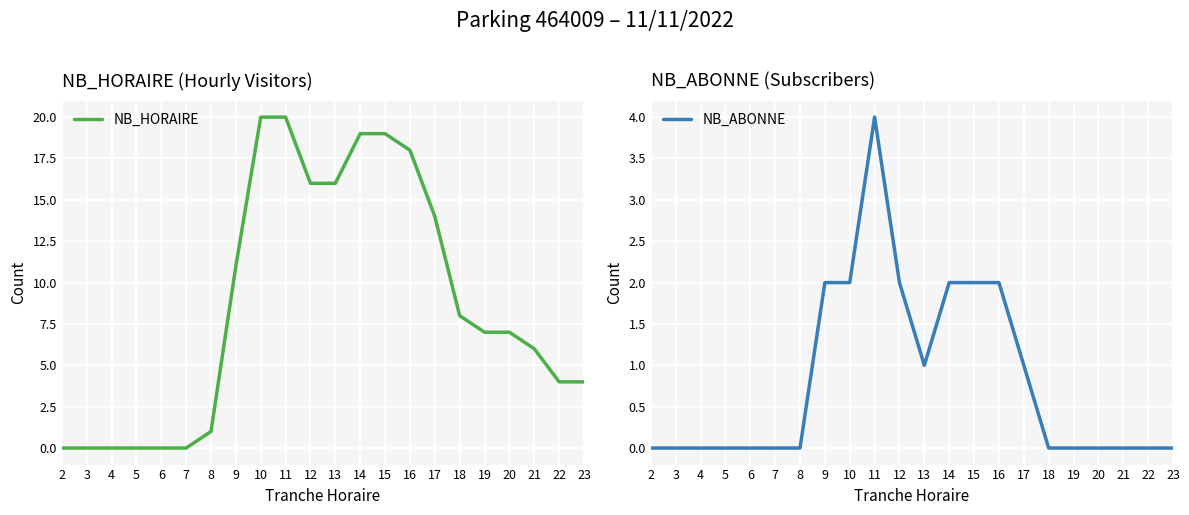

Reading left to right, list all the values displayed in this chart.

NB_HORAIRE: 2=0	3=0	4=0	5=0	6=0	7=0	8=1	9=11	10=20	11=20	12=16	13=16	14=19	15=19	16=18	17=14	18=8	19=7	20=7	21=6	22=4	23=4
NB_ABONNE: 2=0	3=0	4=0	5=0	6=0	7=0	8=0	9=2	10=2	11=4	12=2	13=1	14=2	15=2	16=2	17=1	18=0	19=0	20=0	21=0	22=0	23=0